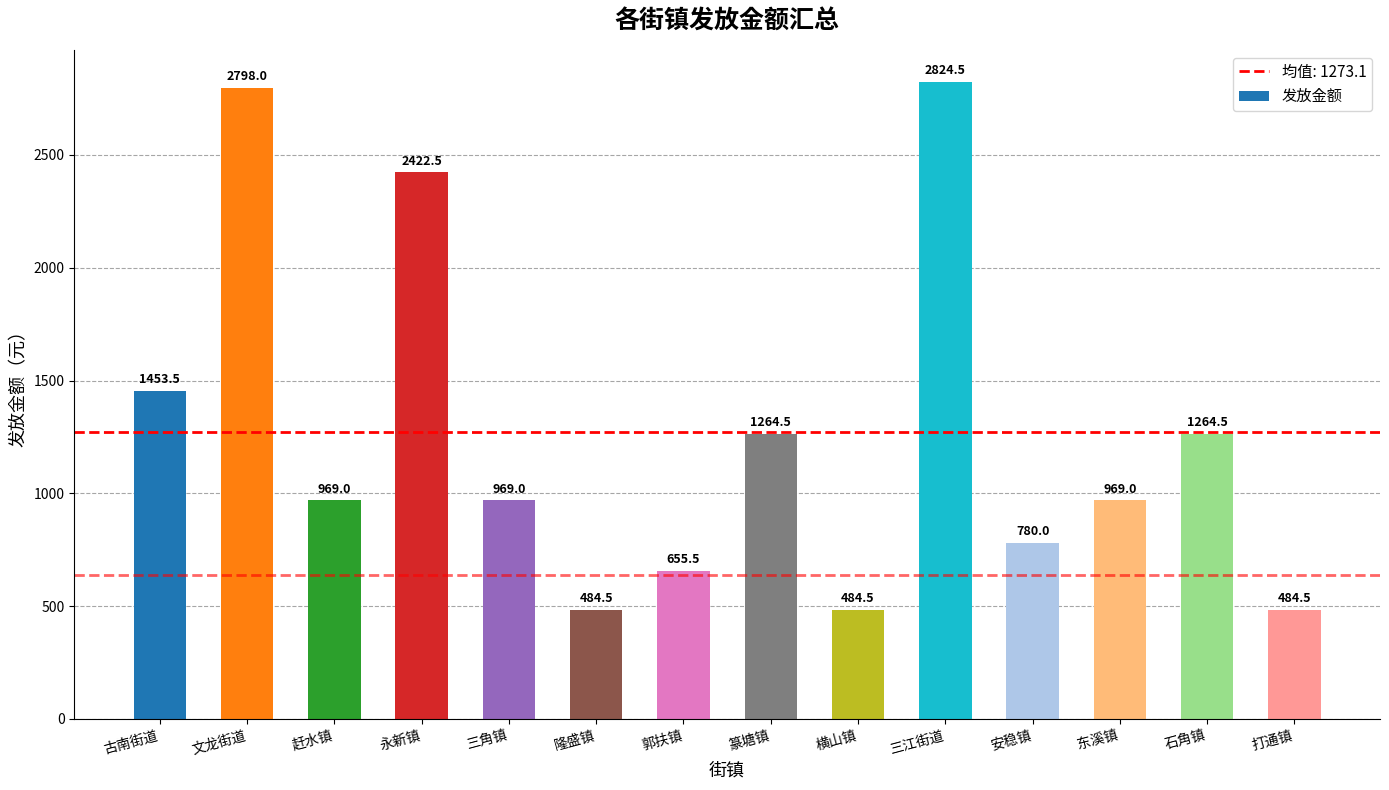

What is the difference between the values at 赶水镇 and 永新镇?

1453.5